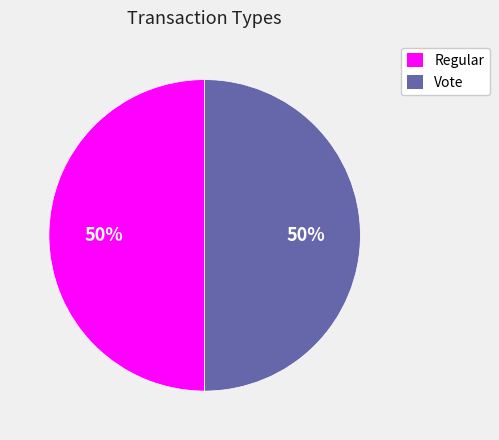

To the nearest percent, what portion does Vote represent?

50%